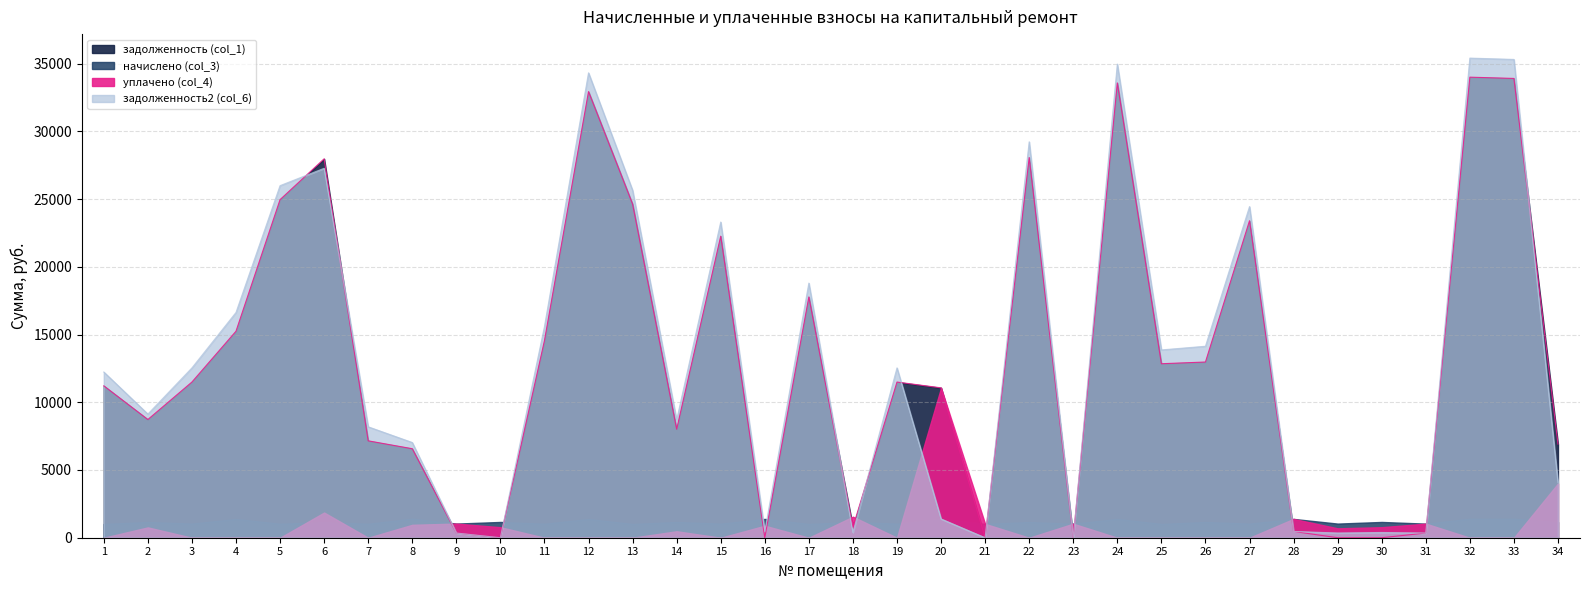

Between which two adjacent categories do задолженность (col_1) and задолженность2 (col_6) first intersect?

5 and 6